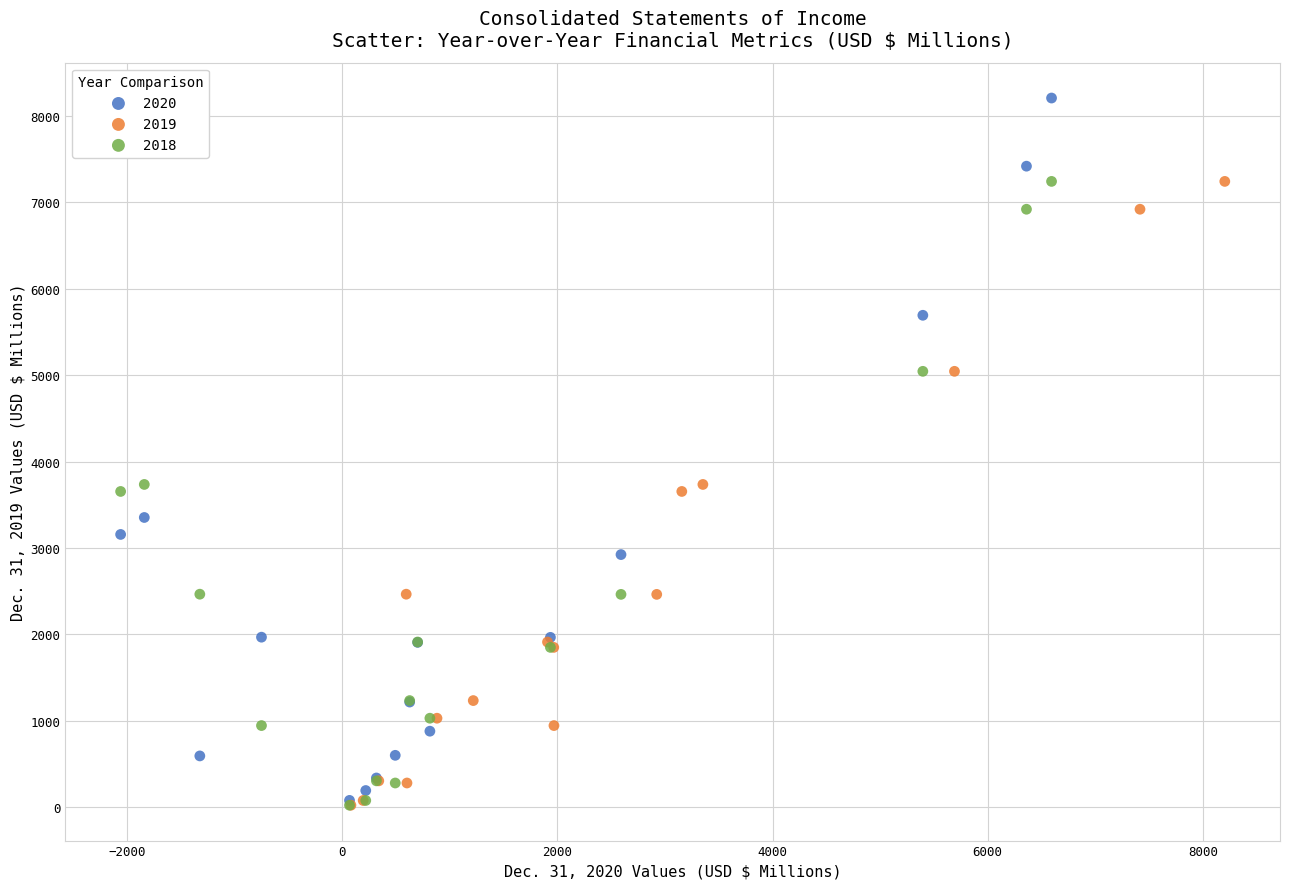

Which series has the largest Y range (max minus min)?

2020